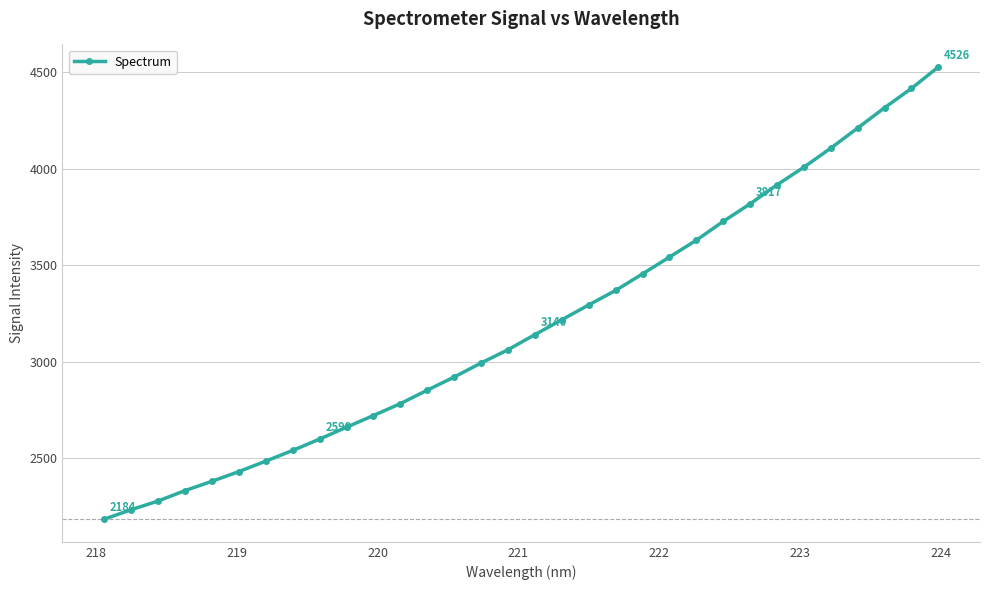

How many data points are above 3139?

16